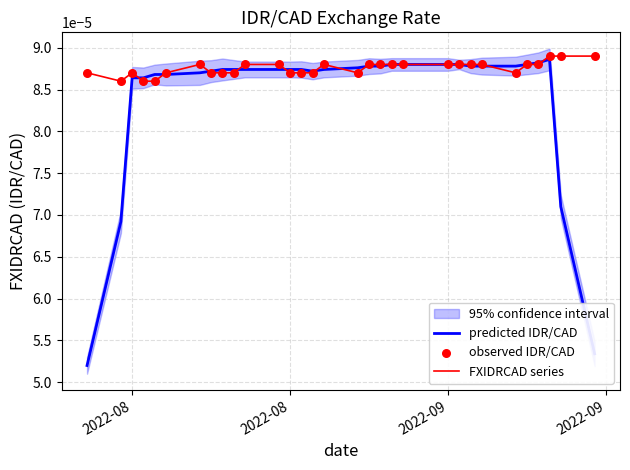

Which series reaches the minimum Y coordinate?

predicted IDR/CAD